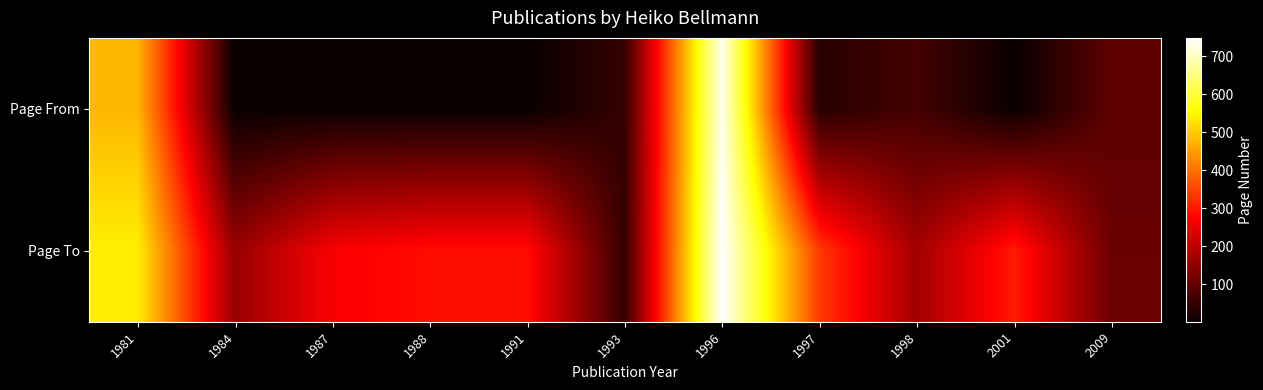

Which category has the lowest value across all series?

1984